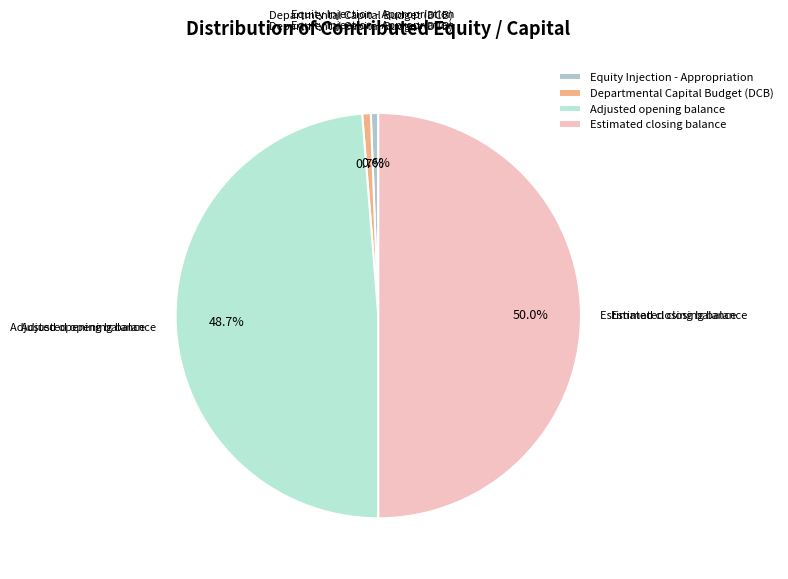

Approximately how many times larger is the value at Estimated closing balance compared to Adjusted opening balance?

1.0